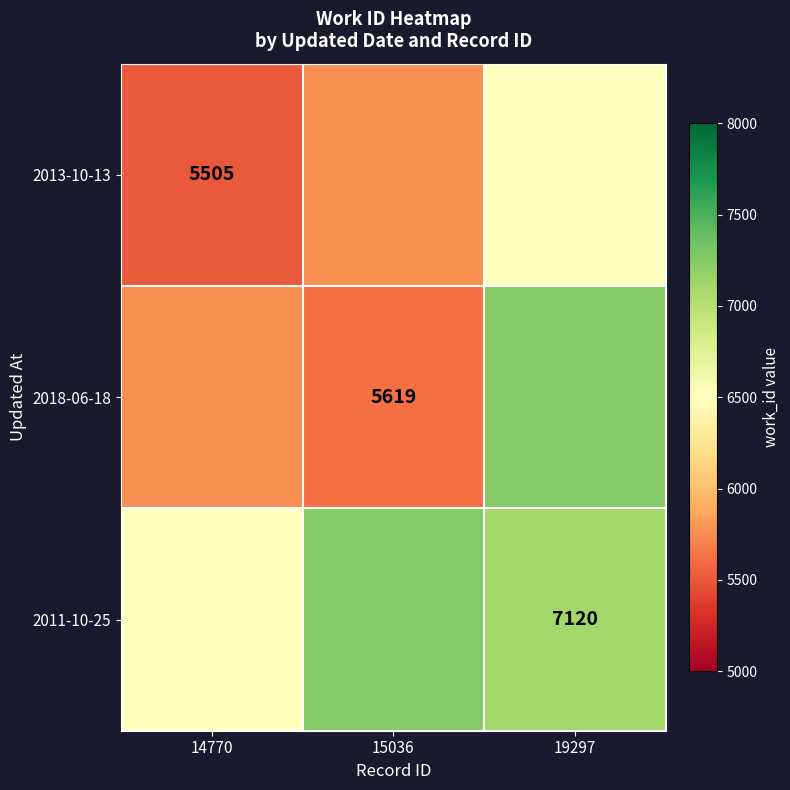

What is the greatest value displayed?

7250